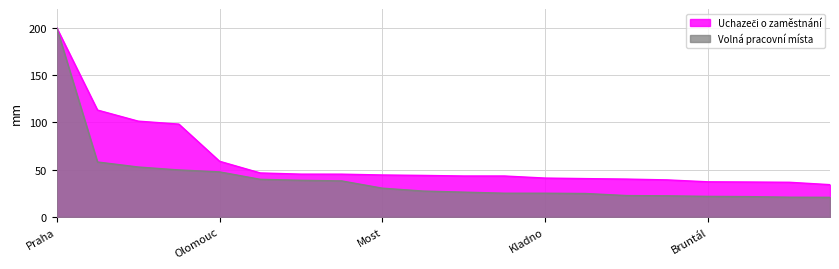

At which label does Volná pracovní místa first exceed 27?

Praha